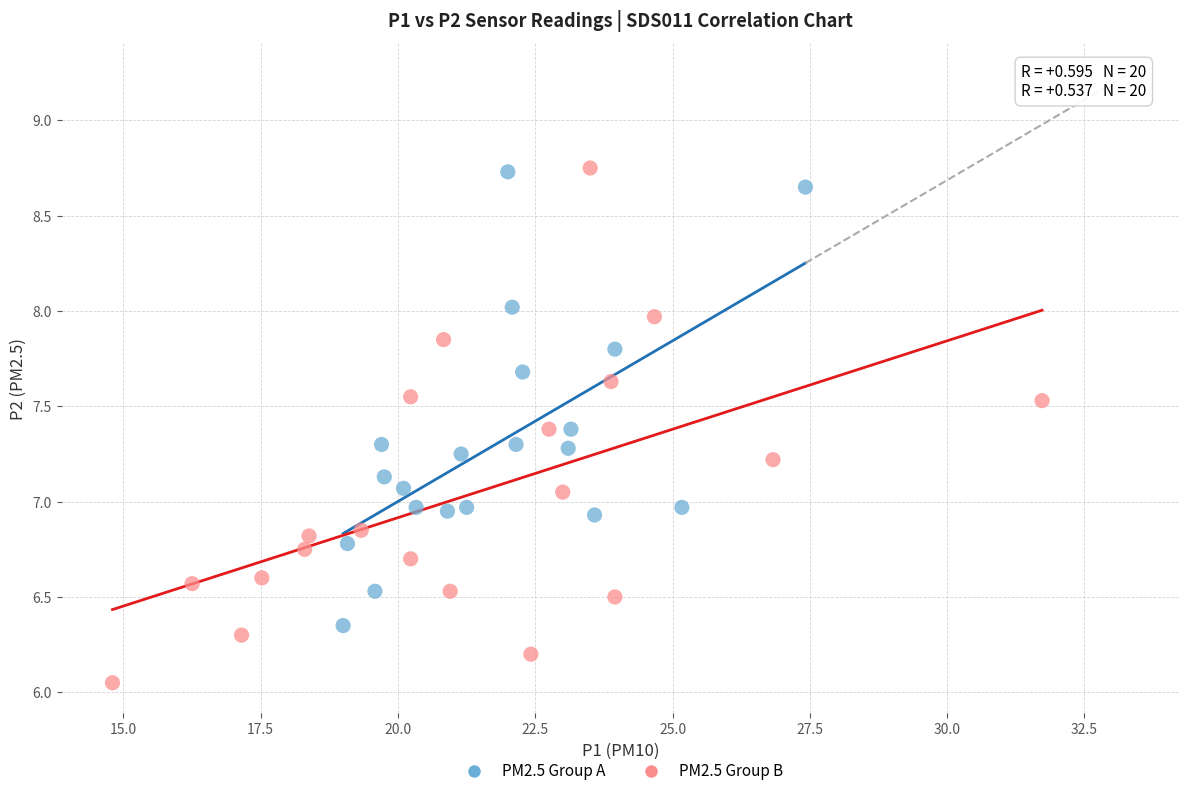

Which series has the largest Y range (max minus min)?

PM2.5 Group B